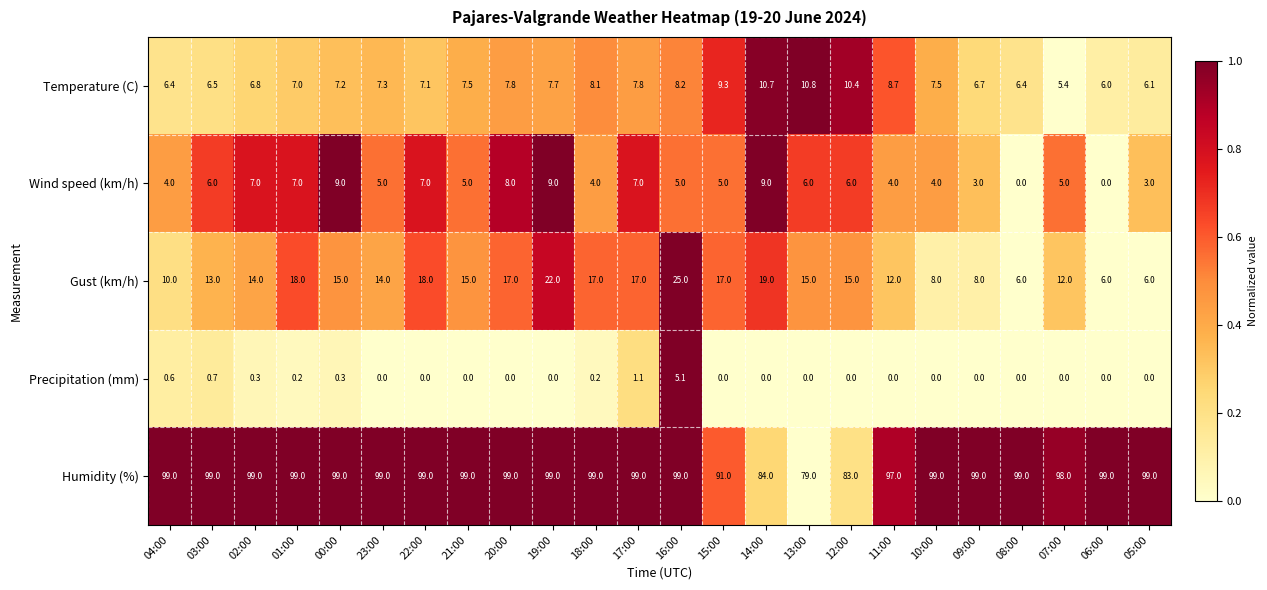

At which label does Temperature (C) reach its peak?

13:00